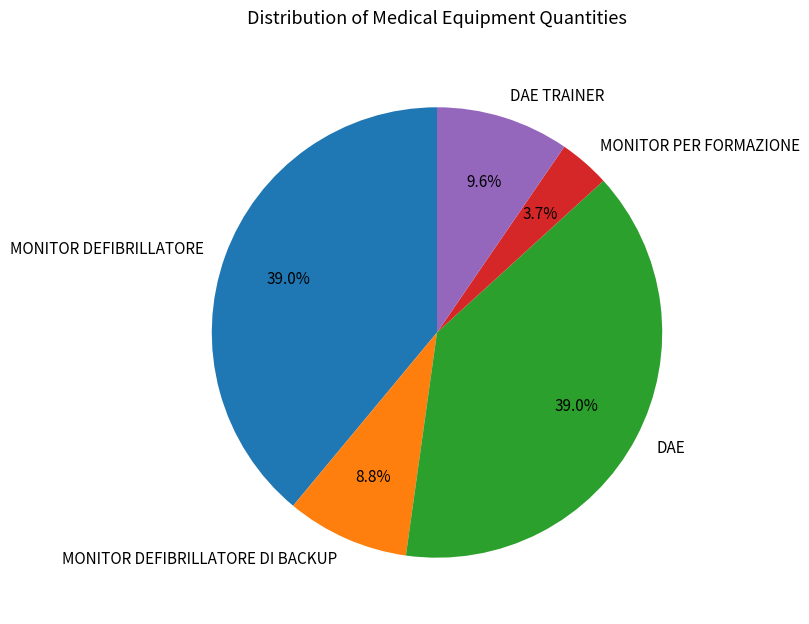

Which has a higher value, MONITOR DEFIBRILLATORE or MONITOR PER FORMAZIONE?

MONITOR DEFIBRILLATORE